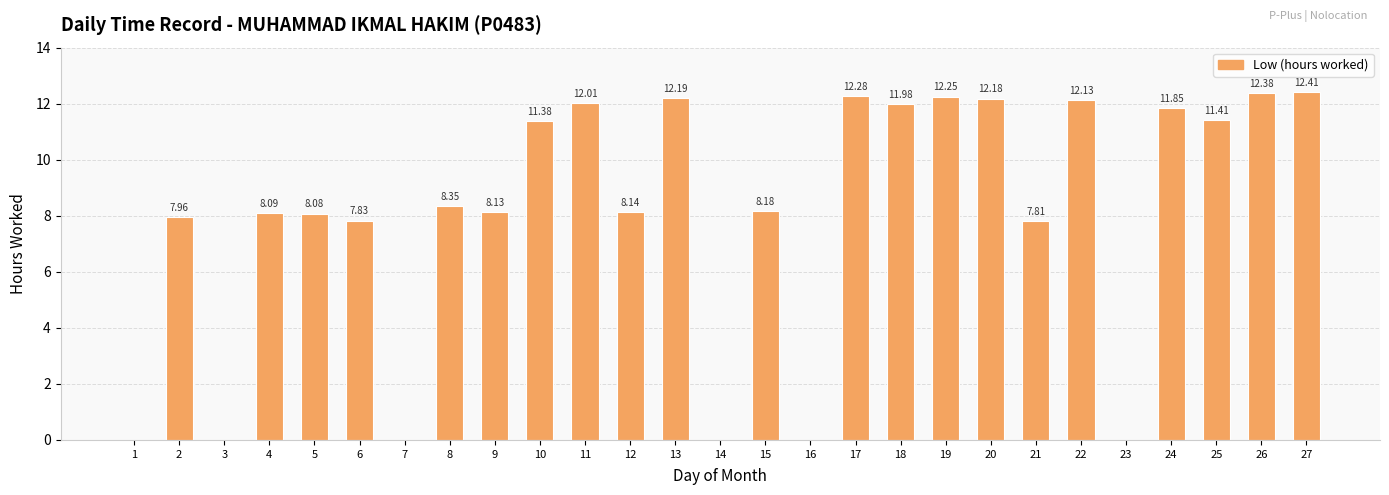

What is the change in value from 10 to 27?

+1.0